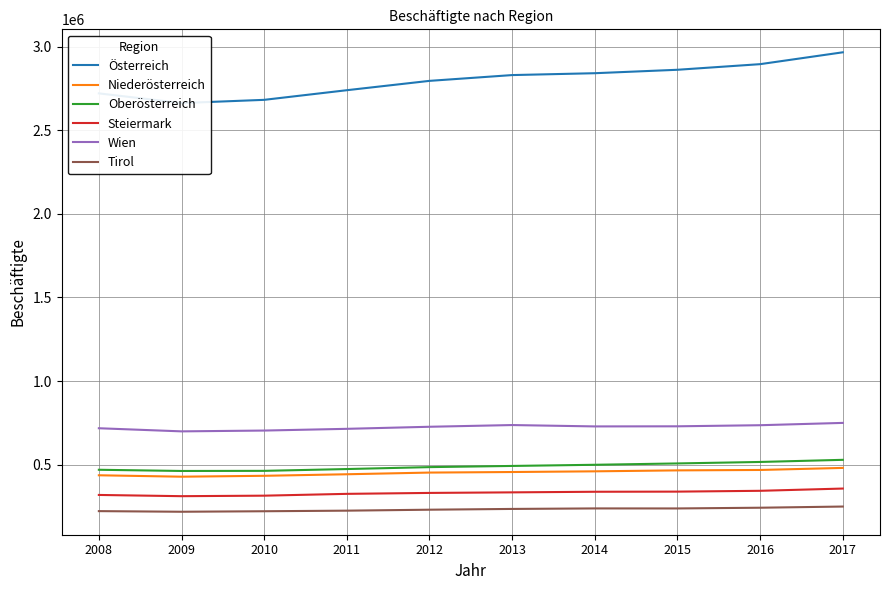

Read the Österreich value at 2017.

2966466